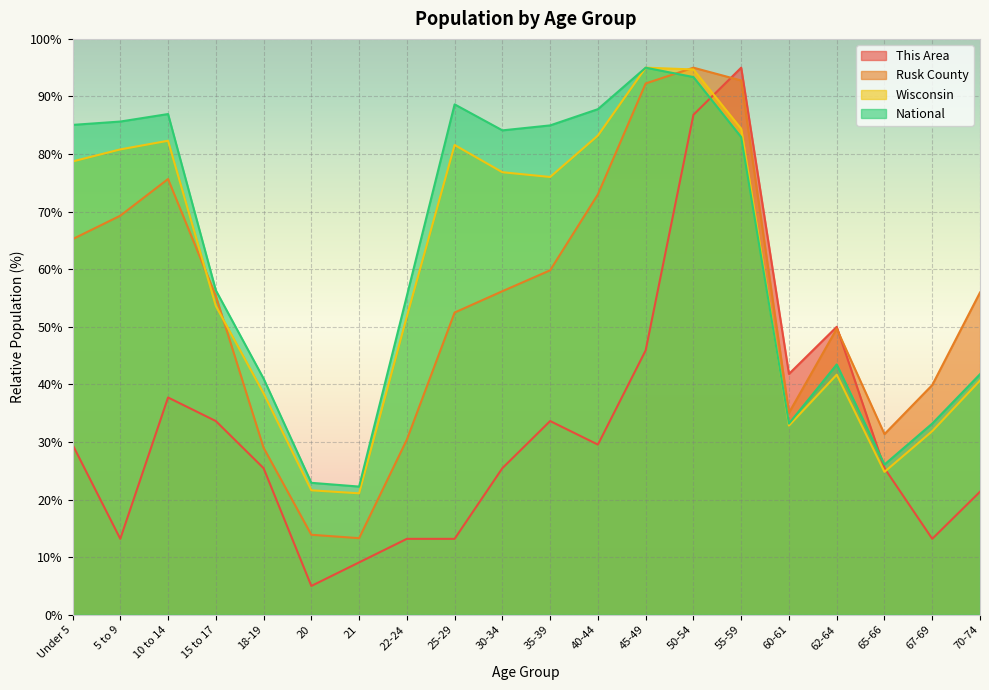

Between 60-61 and 70-74, which series saw the biggest shift?

Rusk County